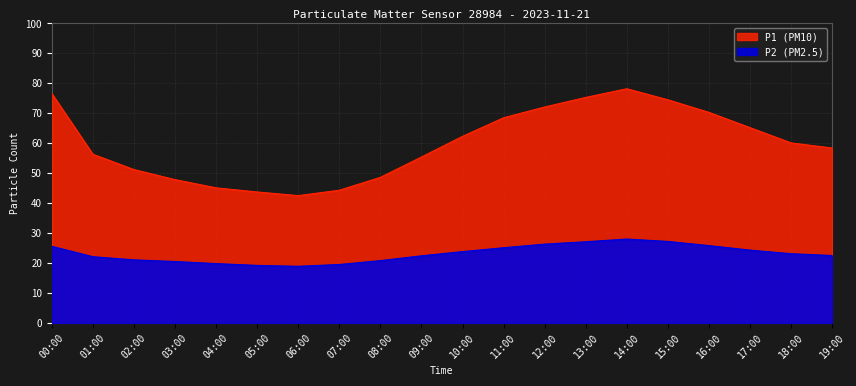

The value of P1 at 19:00 is 58.4. True or false?

True